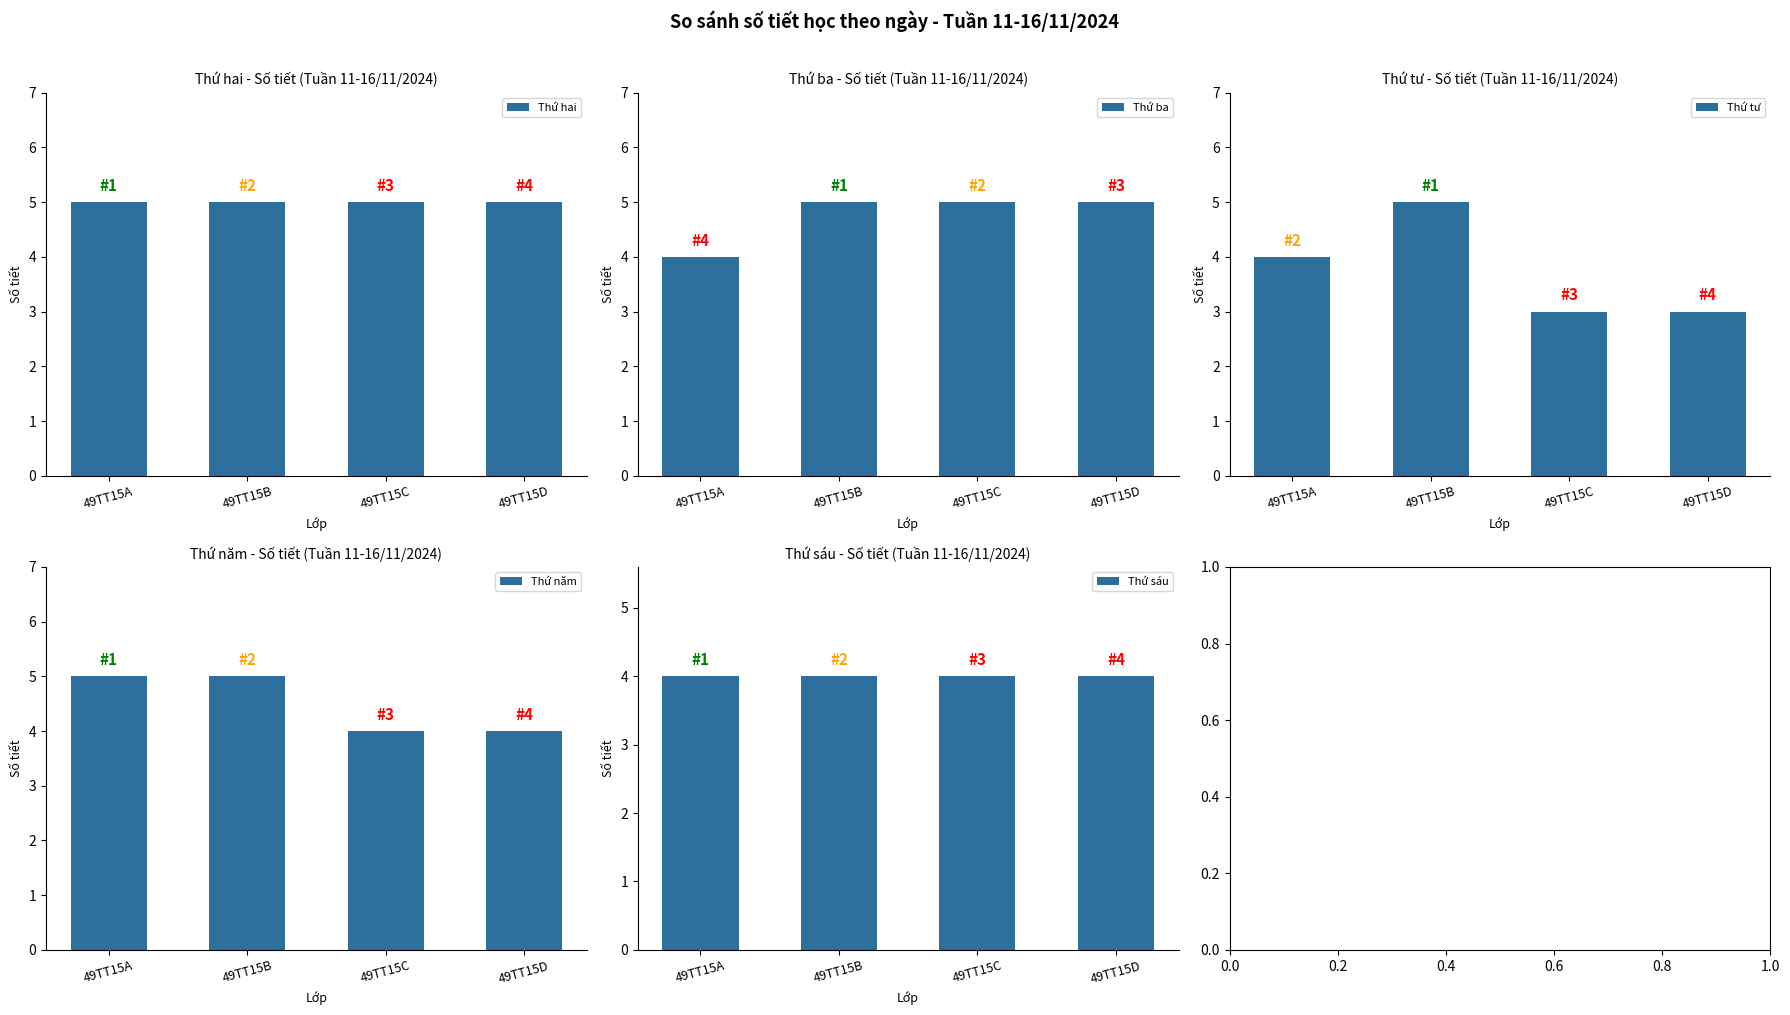

Is the value of Thứ tư at 49TT15A greater than the value of Thứ hai at 49TT15A?

No